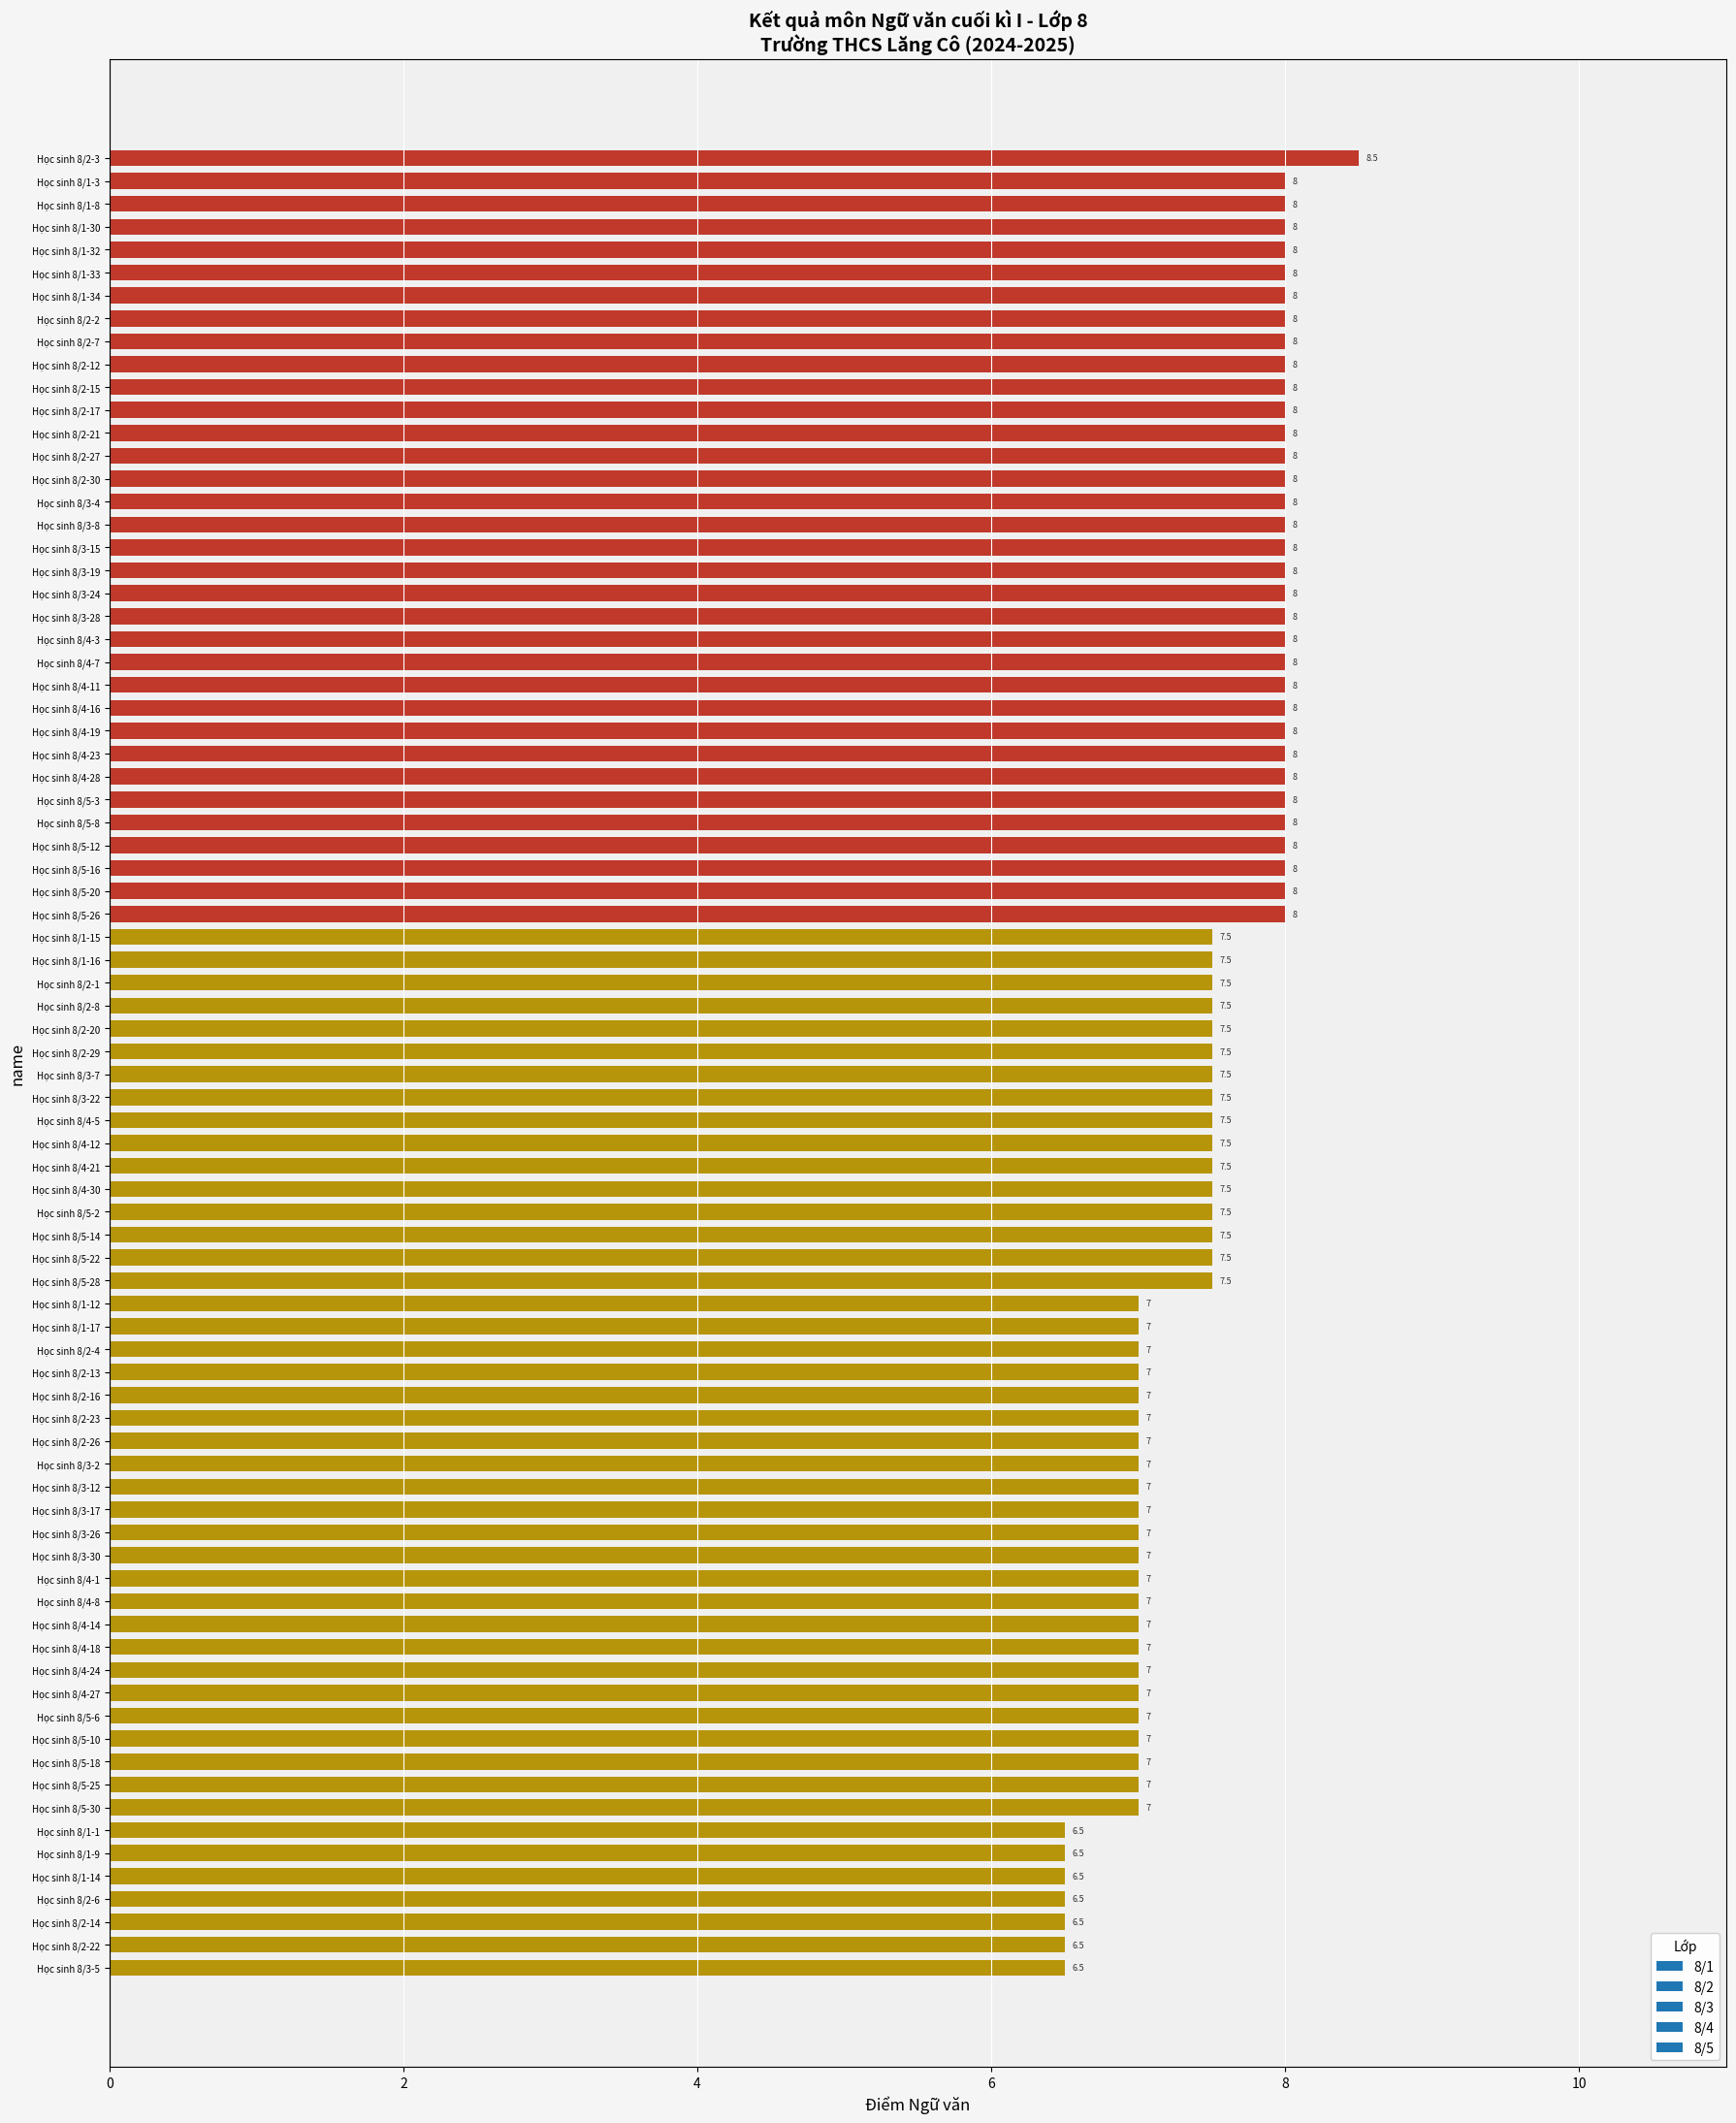

Count the number of data series in this chart.

1